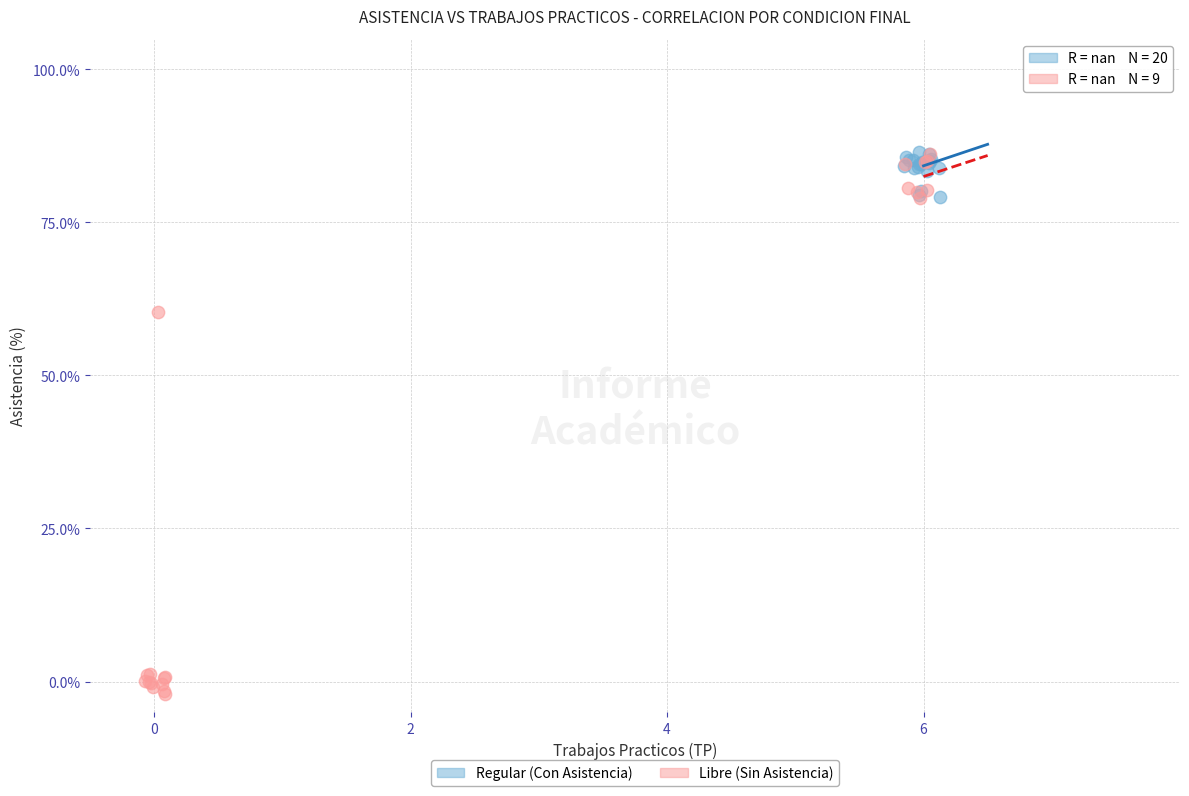

Which series has the widest spread of Y values?

Libre (Sin Asistencia)